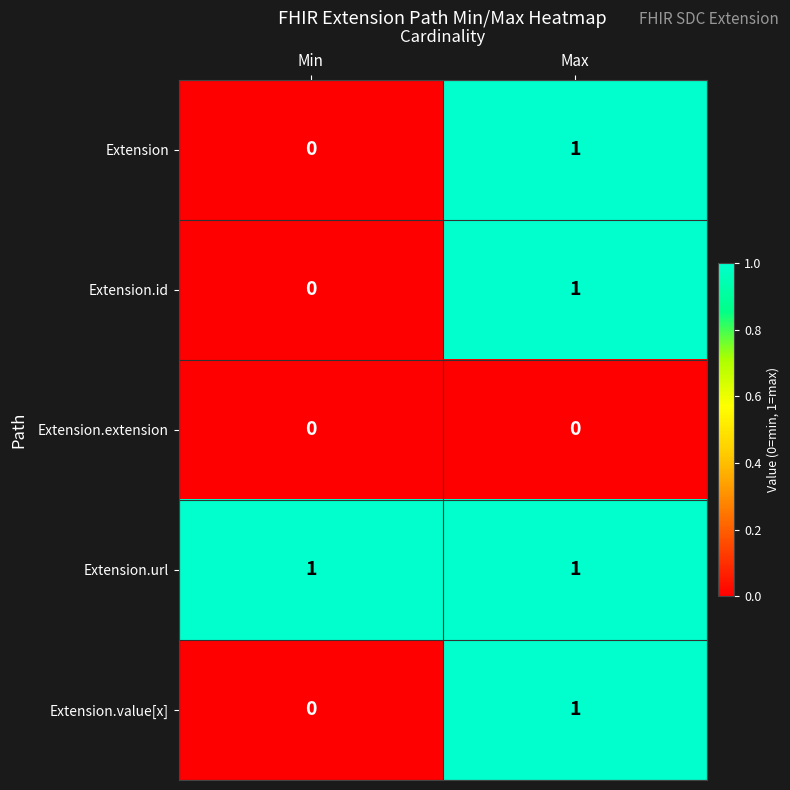

At which category is the sum across all series the highest?

Max